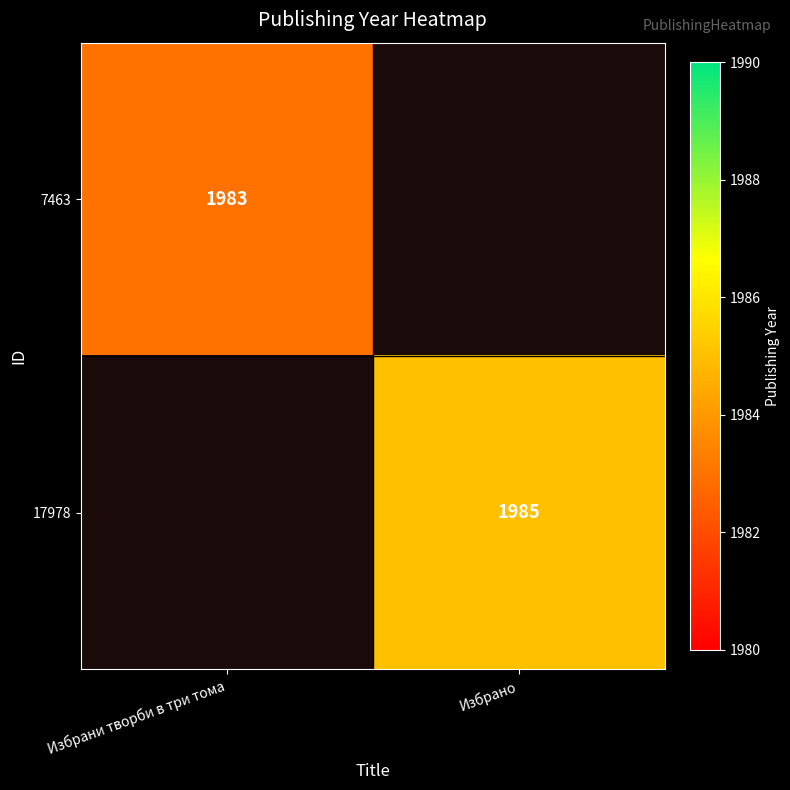

True or false: 7463 has a value of 1983 at Избрани творби в три тома.

True